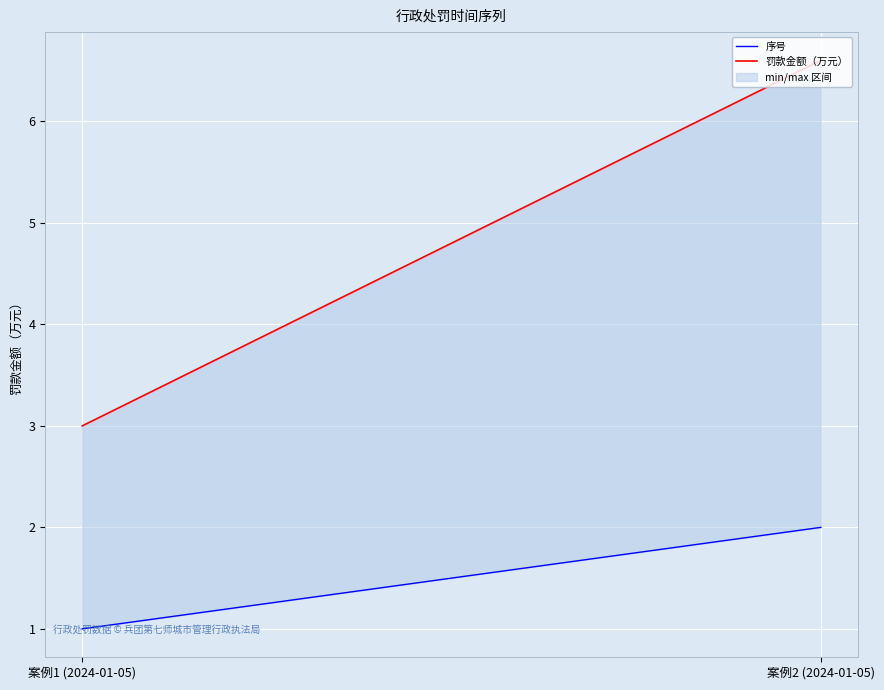

What is the difference between the highest and lowest values at 案例2 (2024-01-05)?

4.6